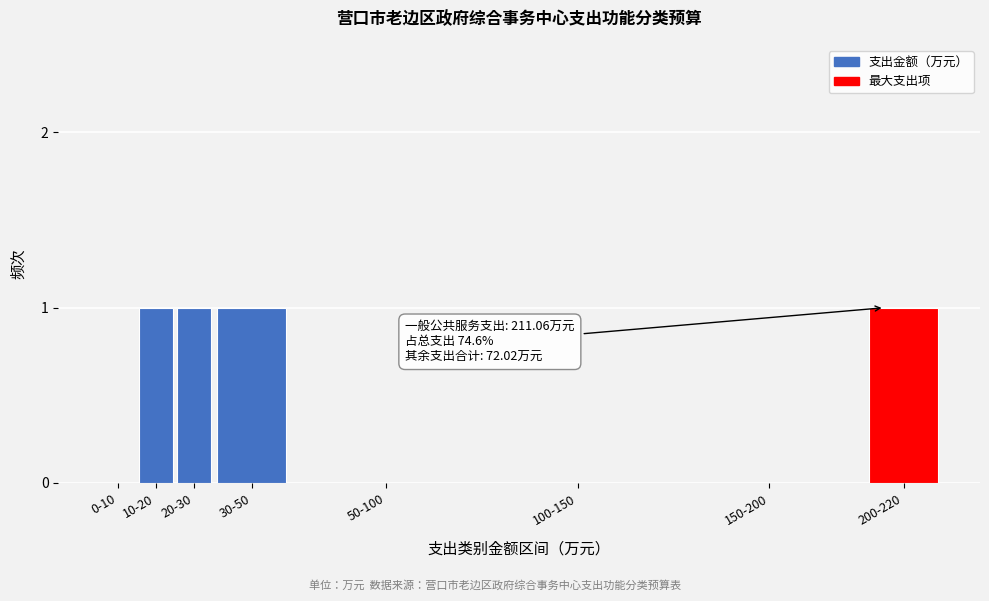

Reading right to left, list all the values displayed in this chart.

200-220=1	150-200=0	100-150=0	50-100=0	30-50=1	20-30=1	10-20=1	0-10=0